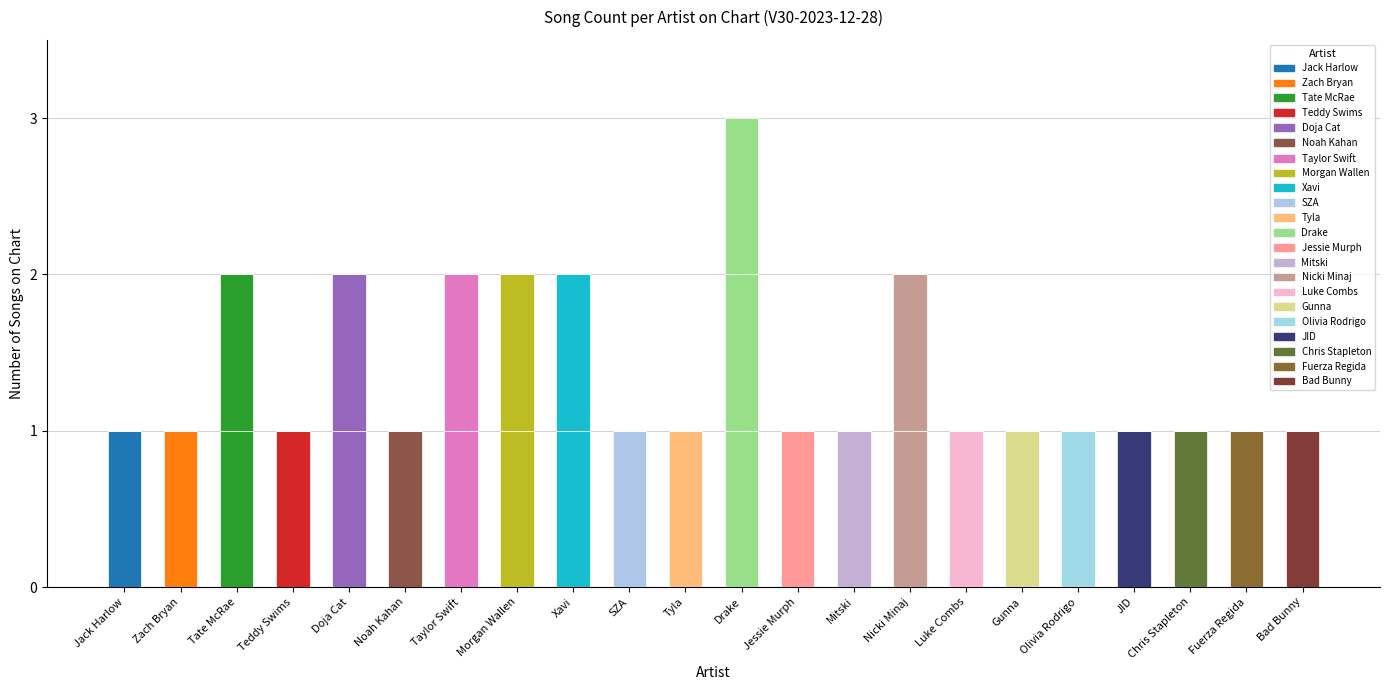

What is the label of the 11th bar from the left?

Tyla